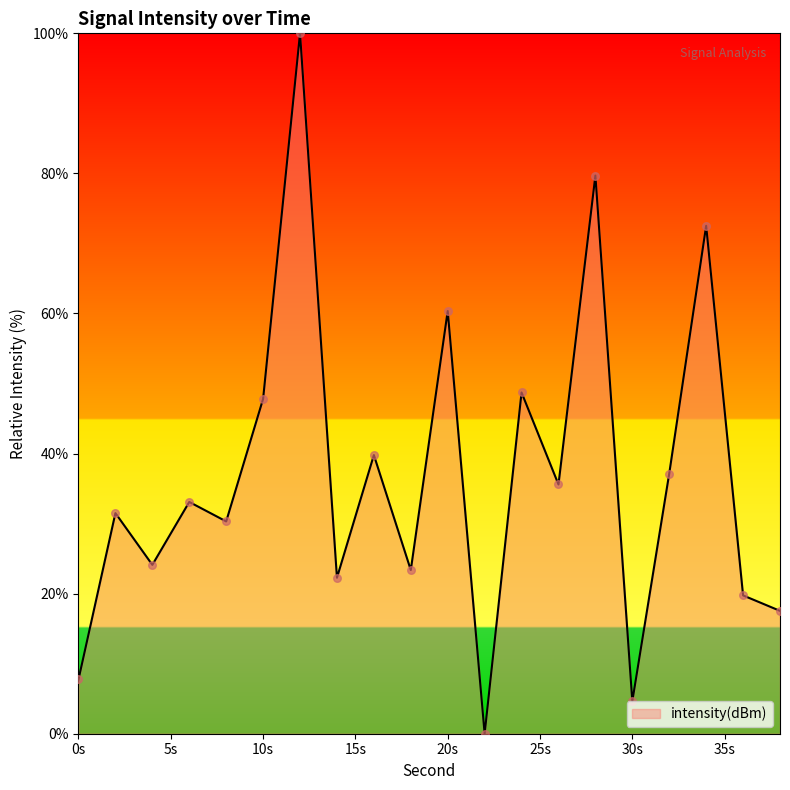

What is the greatest value displayed?

100.0